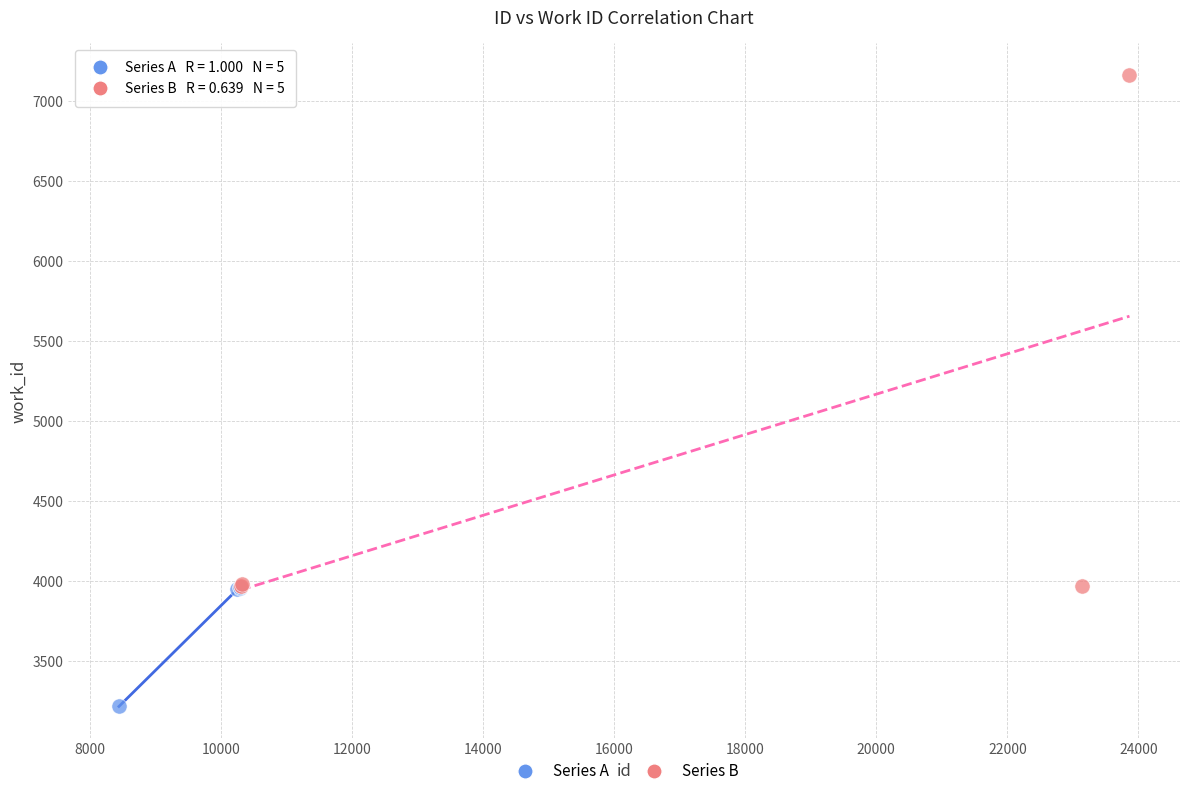

Which series has the largest Y range (max minus min)?

Series B